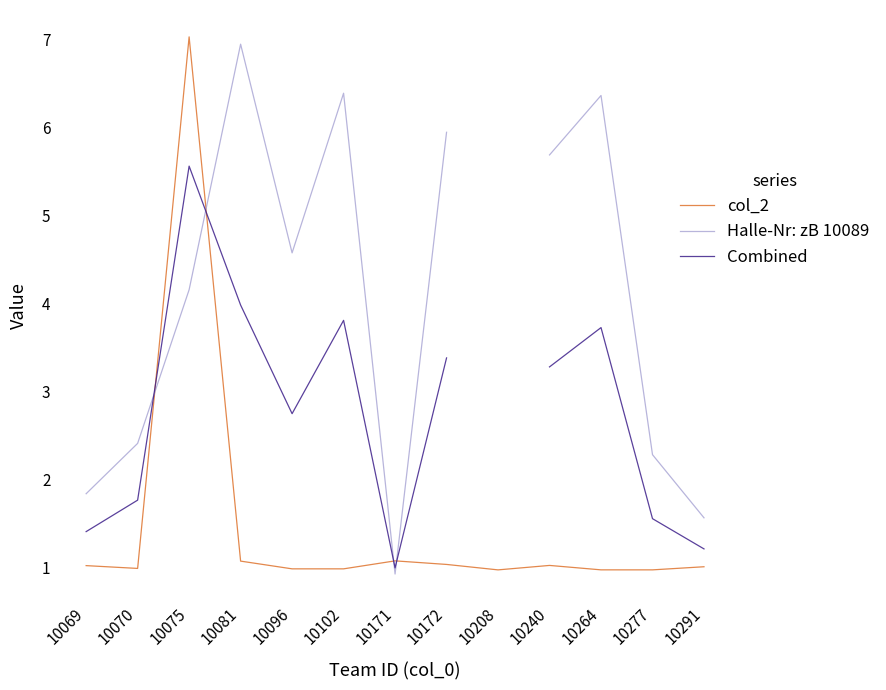

At which label does col_2 reach its peak?

10075